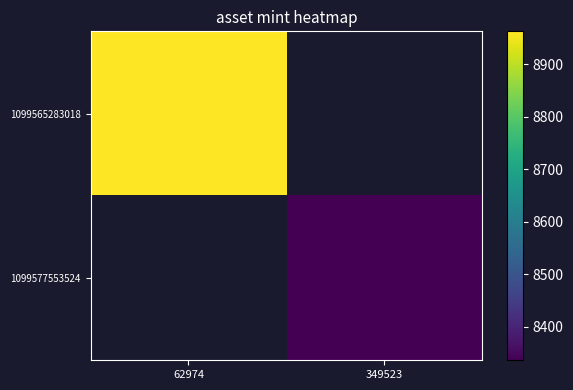

What is the approximate value of 1099565283018 at 62974?

8963.0